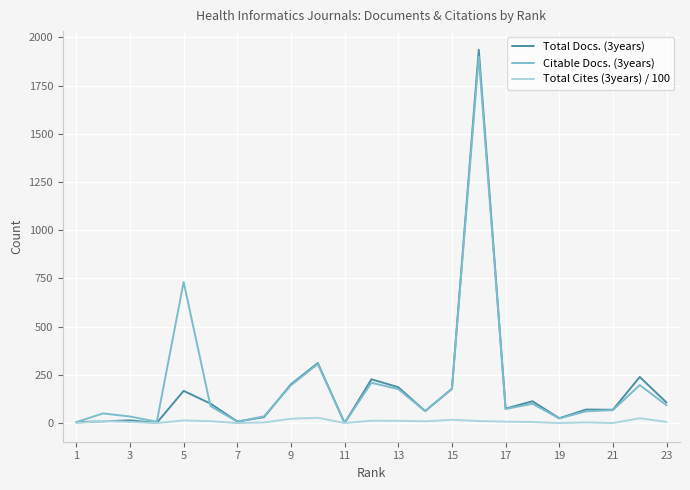

At how many categories does at least one series exceed 1164?

1